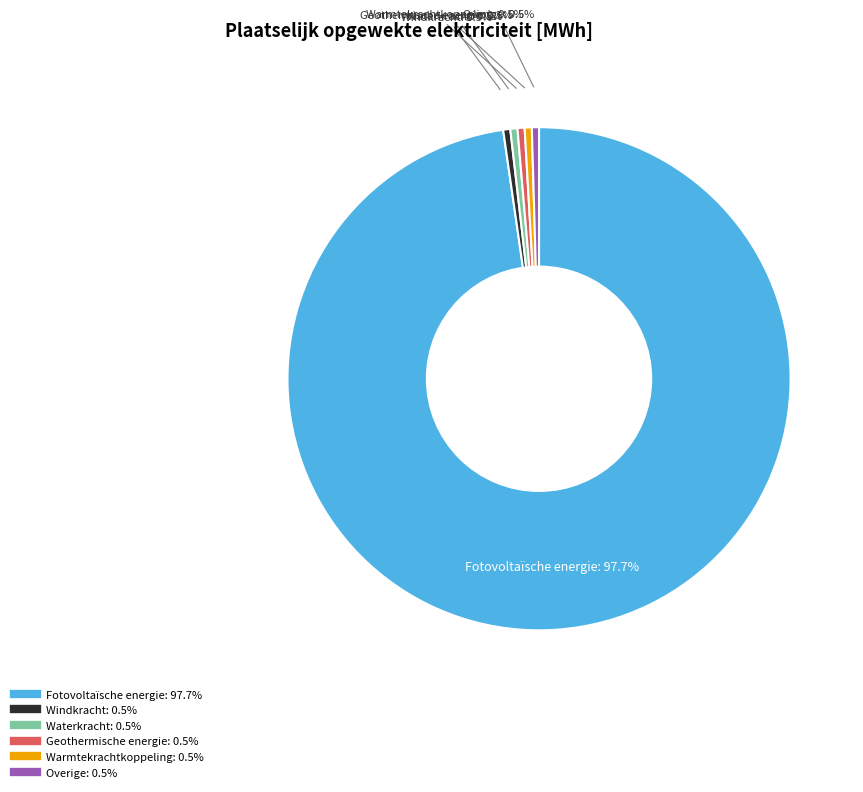

What is the largest slice in the pie chart?

Fotovoltaïsche energie